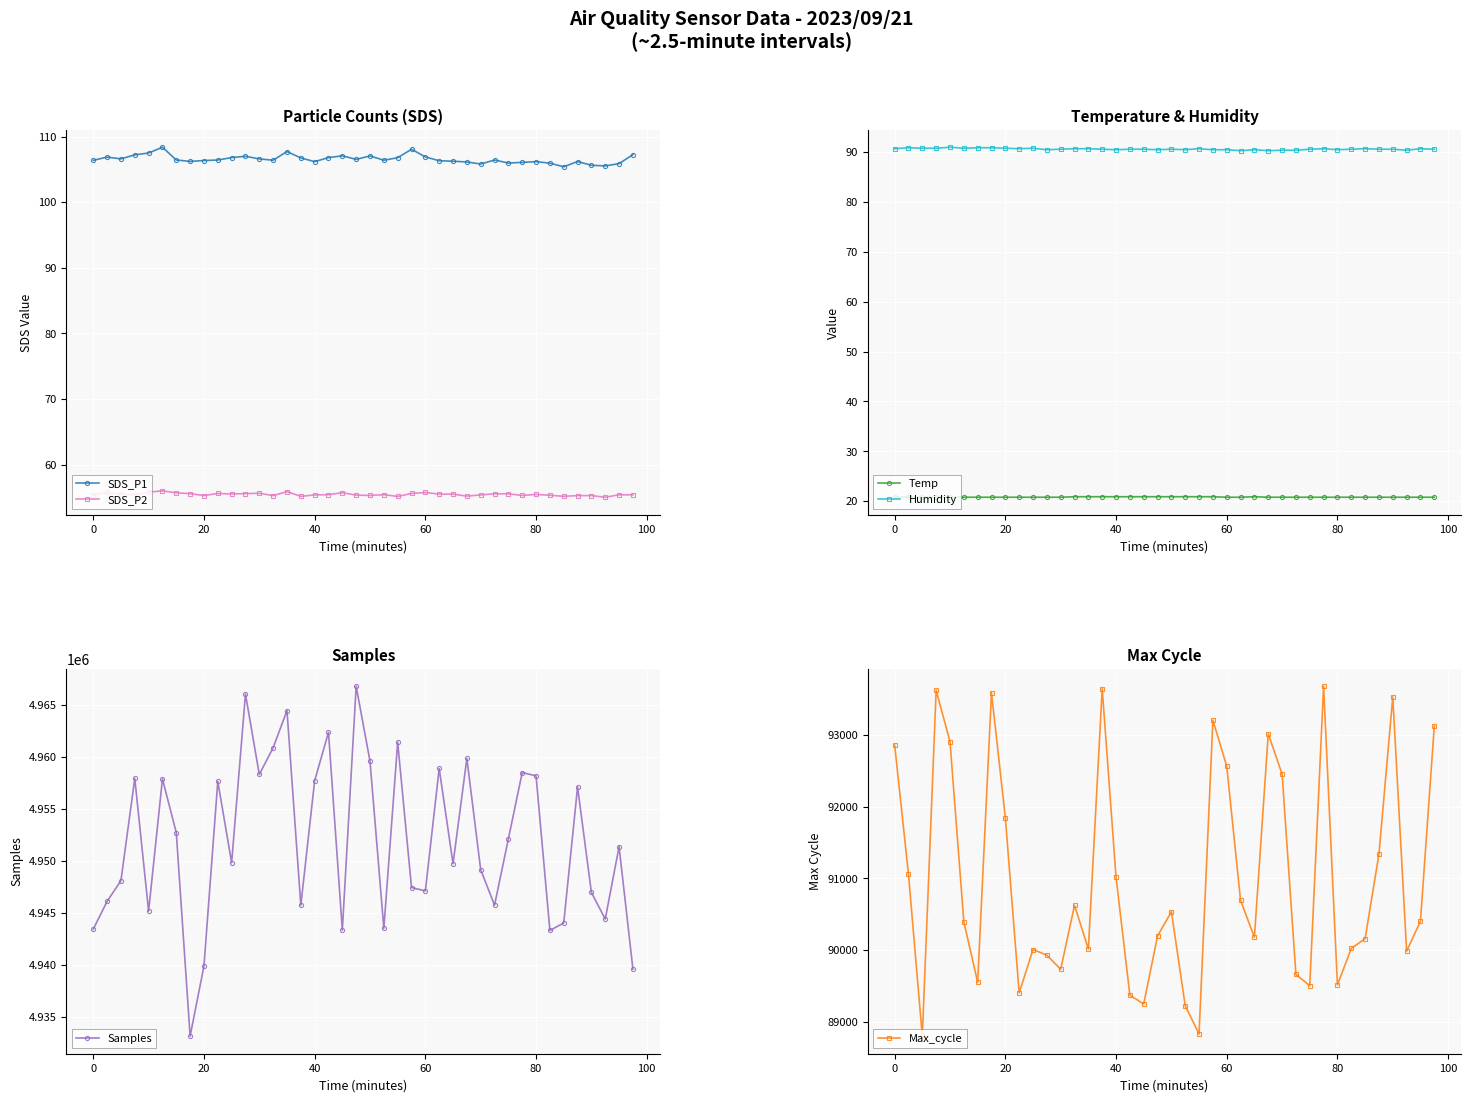

How many interior local valleys does the Samples series have?

12